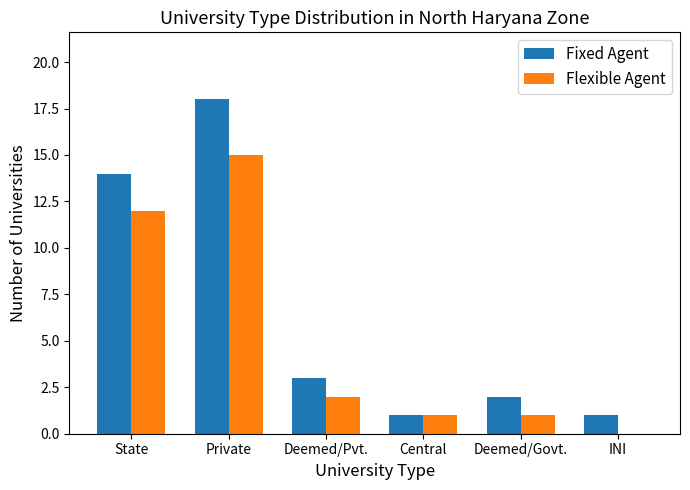

Reading left to right, what are all the values shown in this chart?

Fixed Agent: State=14	Private=18	Deemed/Pvt.=3	Central=1	Deemed/Govt.=2	INI=1
Flexible Agent: State=12	Private=15	Deemed/Pvt.=2	Central=1	Deemed/Govt.=1	INI=0